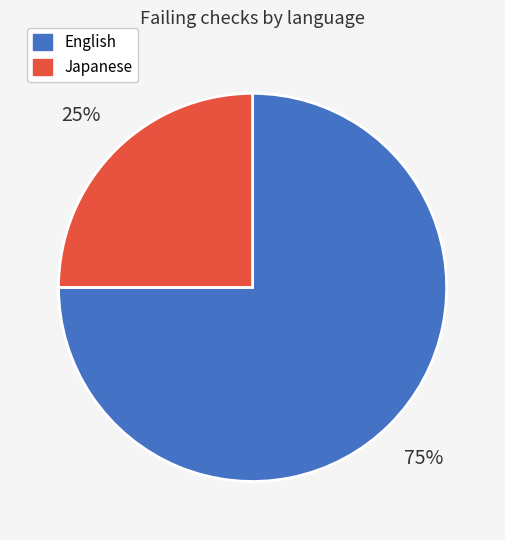

Count the number of slices in the pie.

2